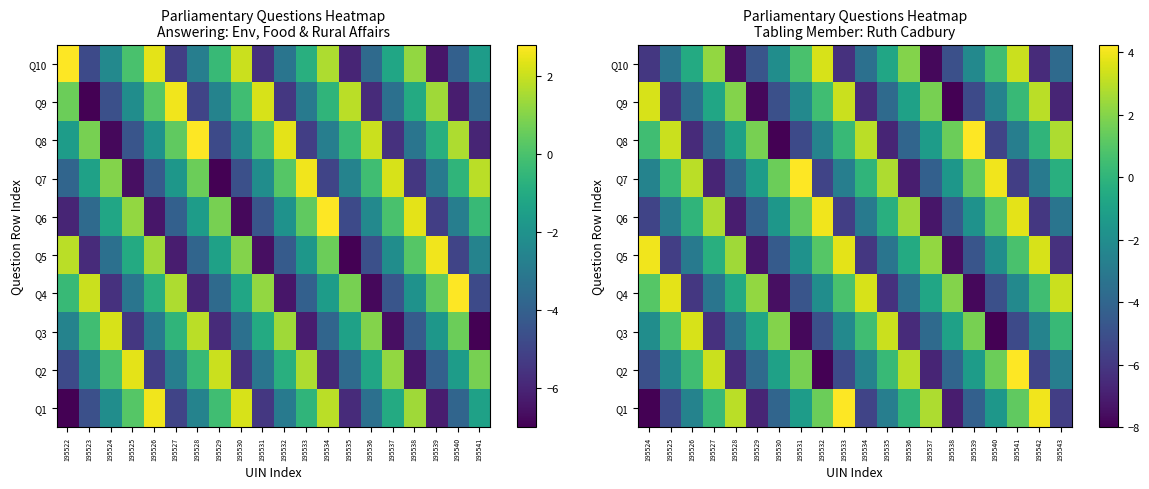

What is the sum of all Q7 values?

-27.5